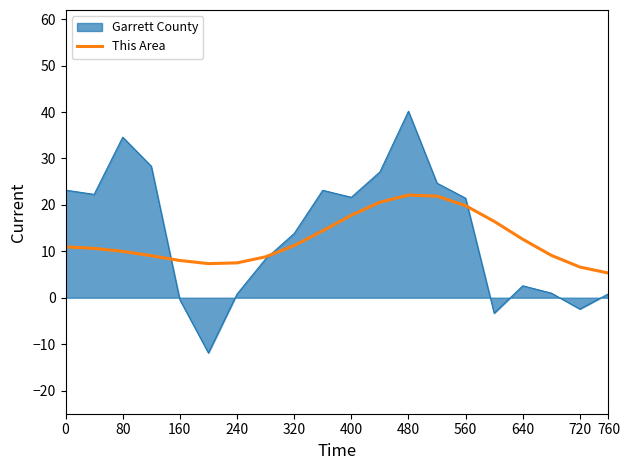

Rank the series by their maximum value, from highest to lowest.

Garrett County, This Area